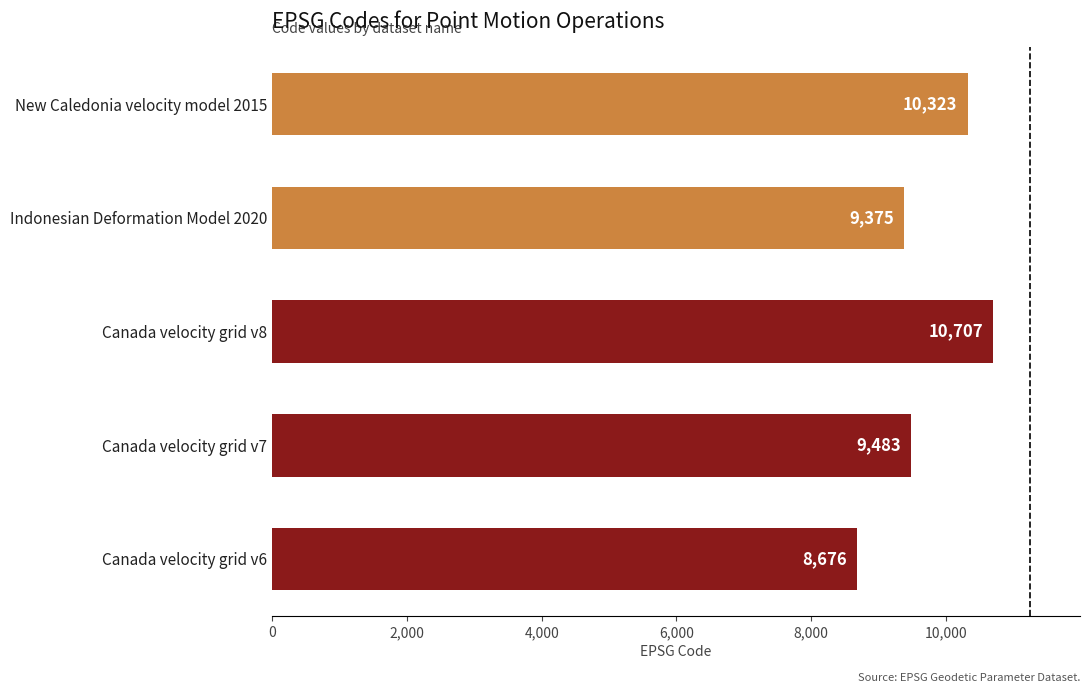

The chart shows a value of 10707 at Canada velocity grid v8. True or false?

True